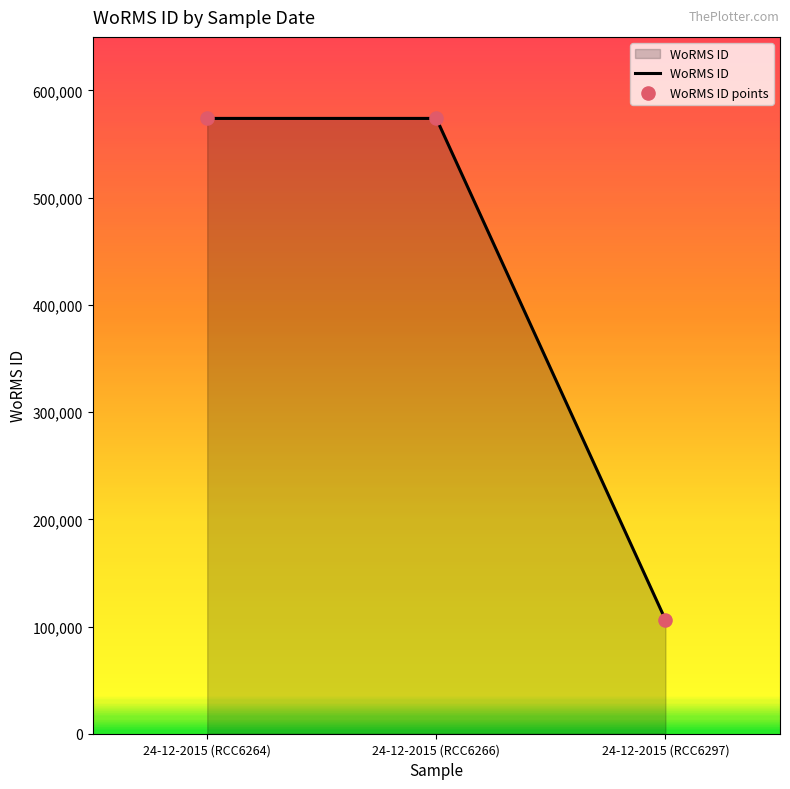

Approximately how many times larger is the value at 24-12-2015 (RCC6264) compared to 24-12-2015 (RCC6297)?

5.4